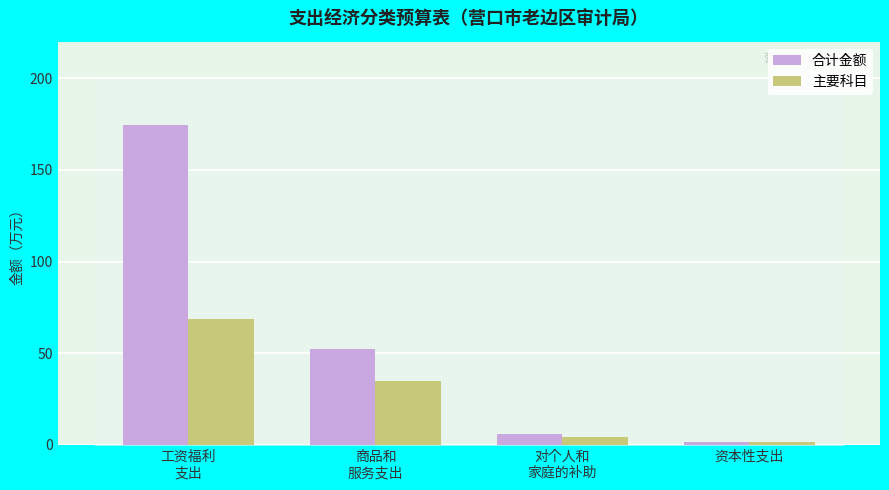

Rank the series by their average value, from lowest to highest.

主要科目, 合计金额